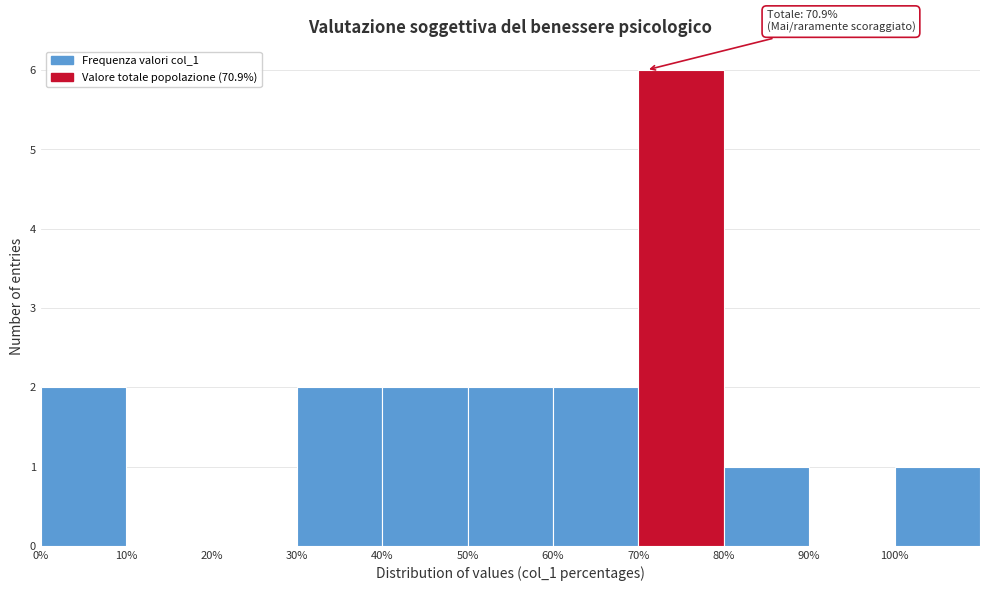

Over which range of the x-axis is the bar tallest?

70 to 80